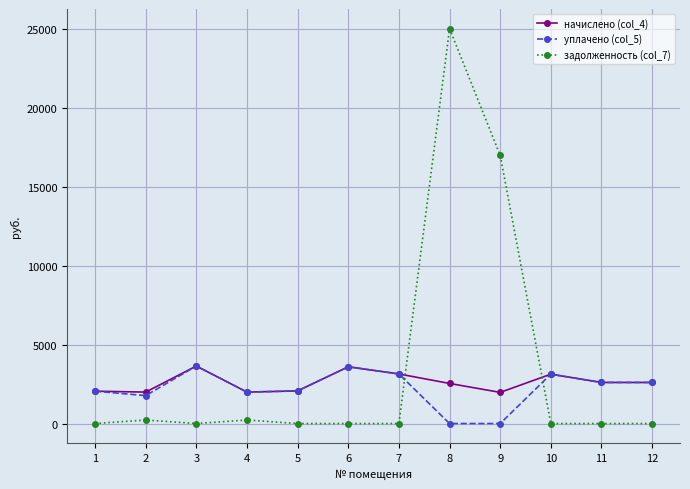

What is the greatest value displayed?

25013.8